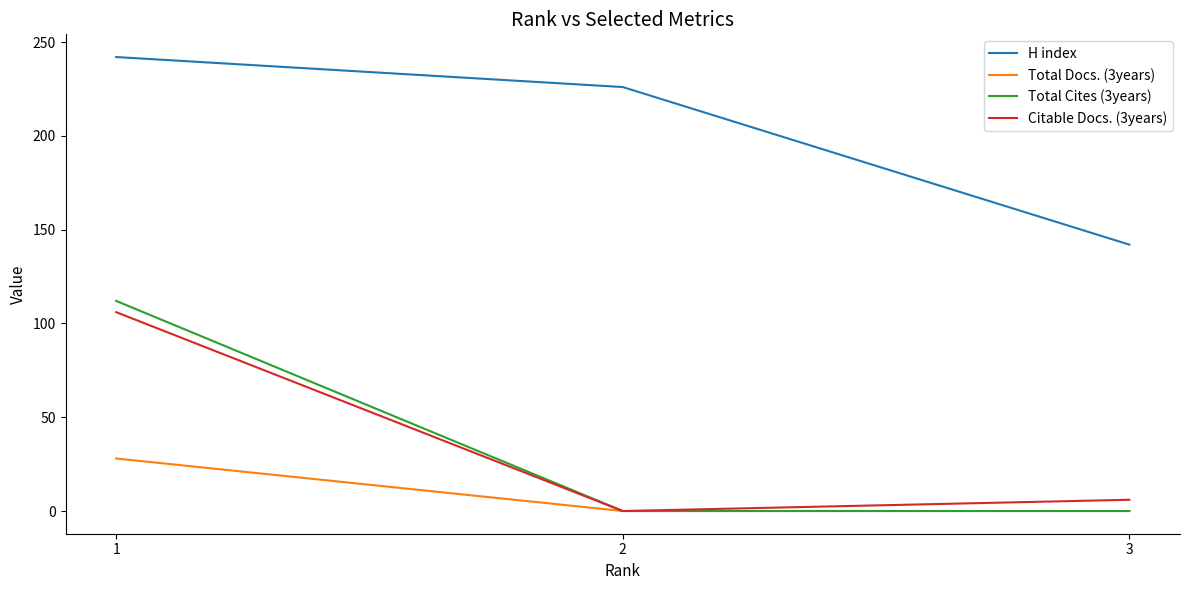

What is the highest value of the Total Cites (3years) series?

112